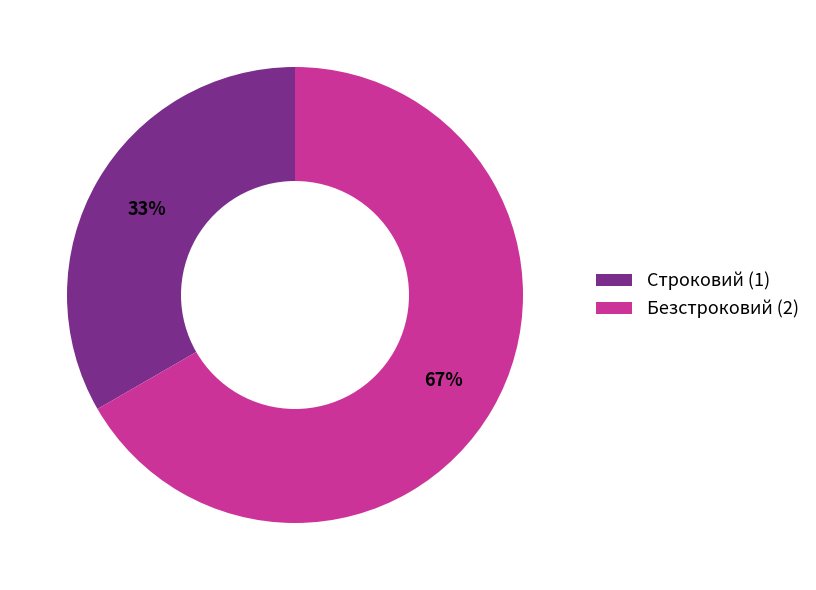

Does Безстроковий represent more than half of the total?

Yes